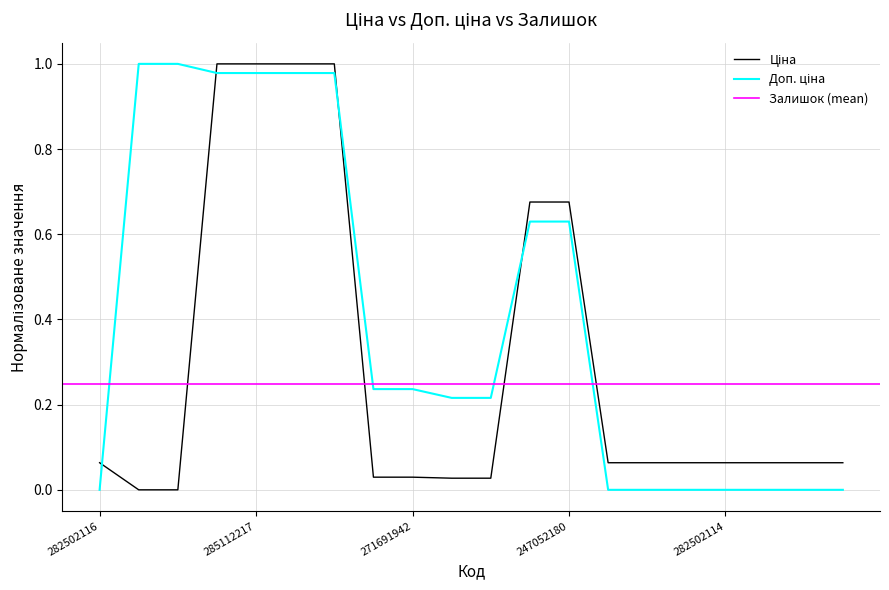

Rank the categories by Ціна value from lowest to highest.

247132181, 247132180, 271681948, 271681942, 271691948, 271691942, 282502116, 282502117, 282502110, 282502115, 282502114, 282502113, 282502112, 282502111, 247052181, 247052180, 285112220, 285112217, 285111961, 285111912